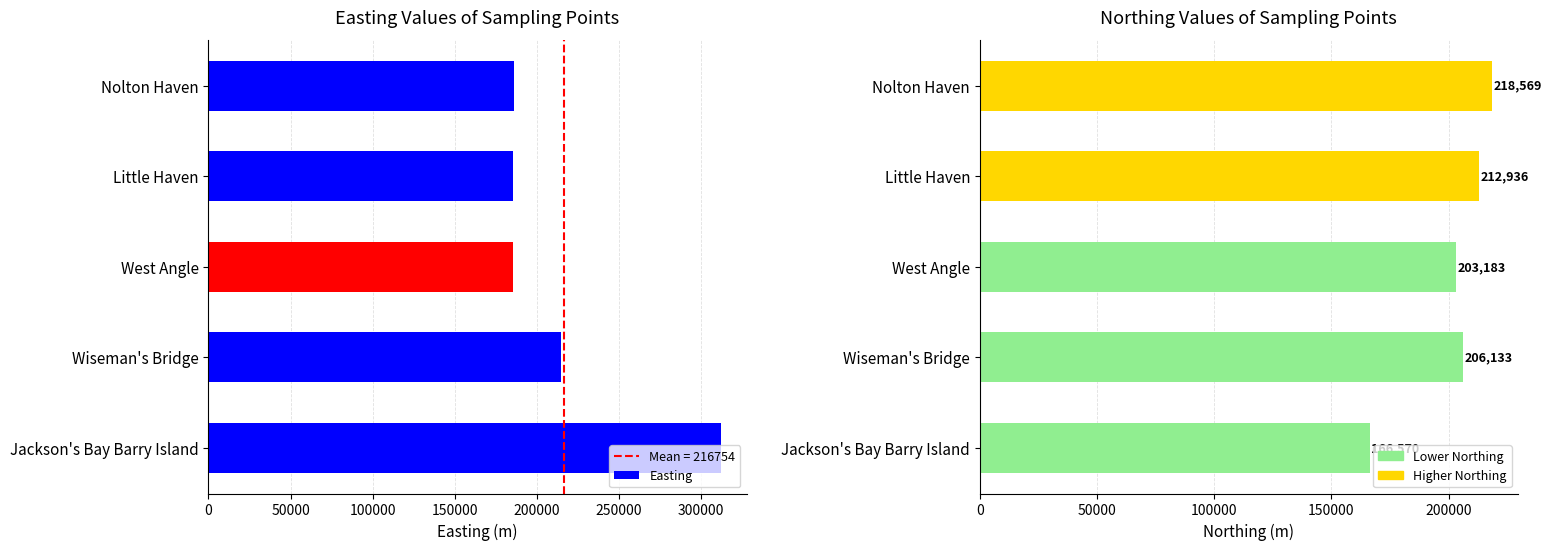

How many data points in Easting are above 185890?

2